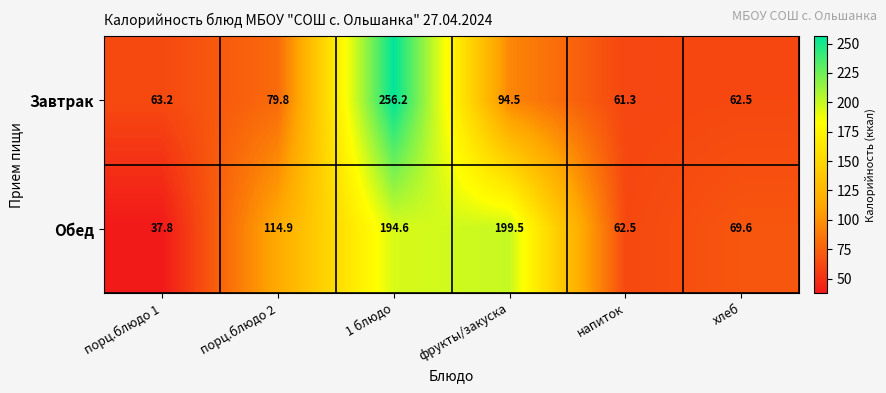

How many values in the Обед series exceed 114?

3